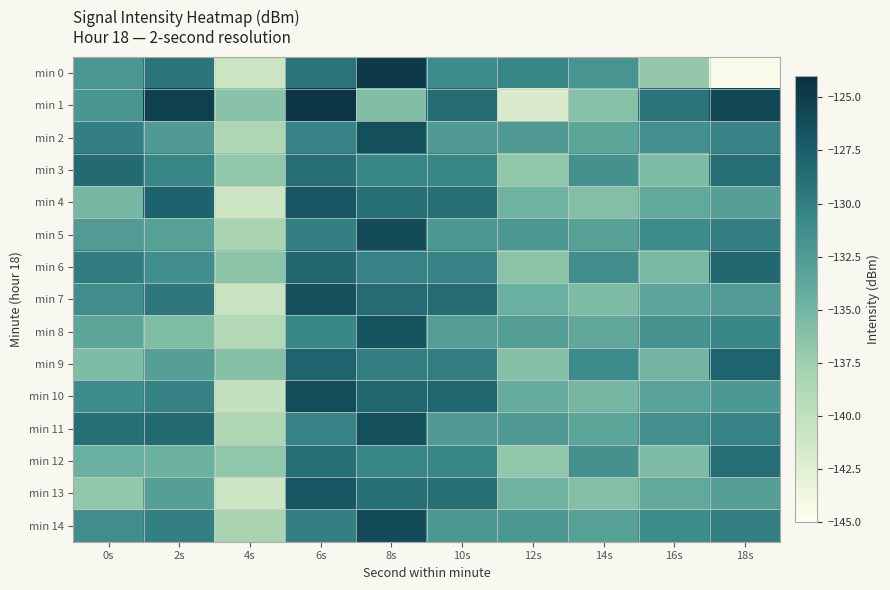

What is the spread (max minus min) of values at 14s?

5.1